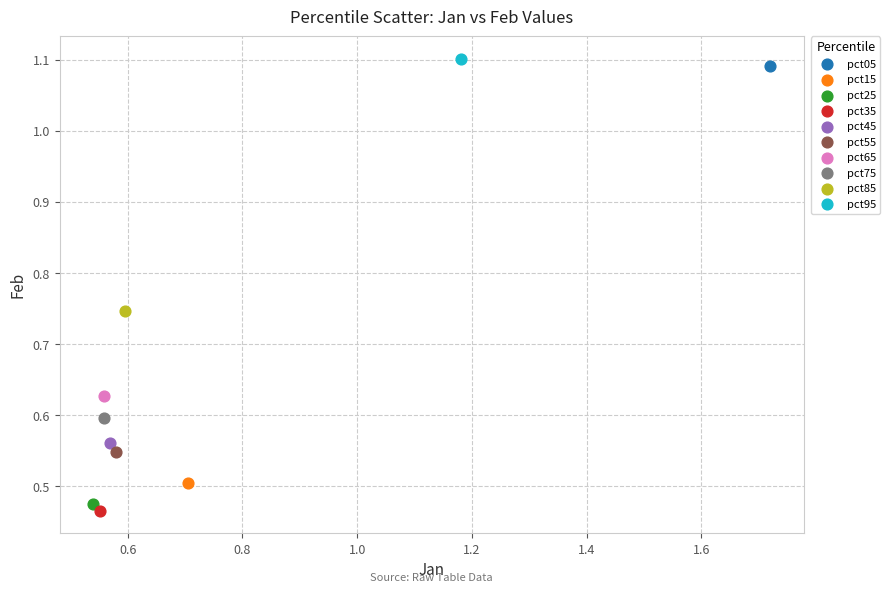

What are all the series names shown in the legend?

pct05, pct15, pct25, pct35, pct45, pct55, pct65, pct75, pct85, pct95